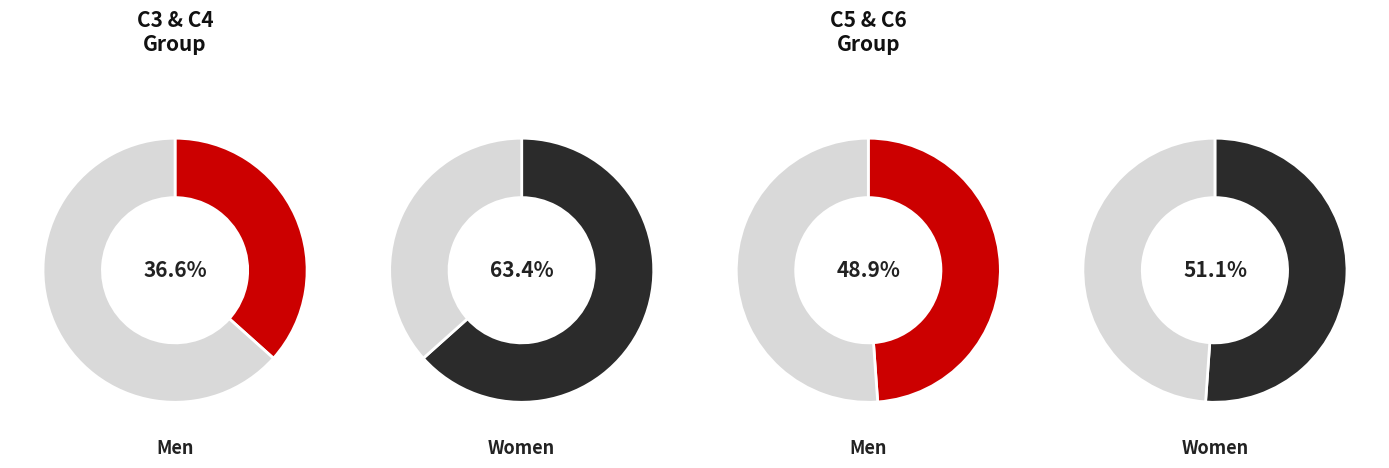

True or false: 4 accounts for 16% of the total.

False